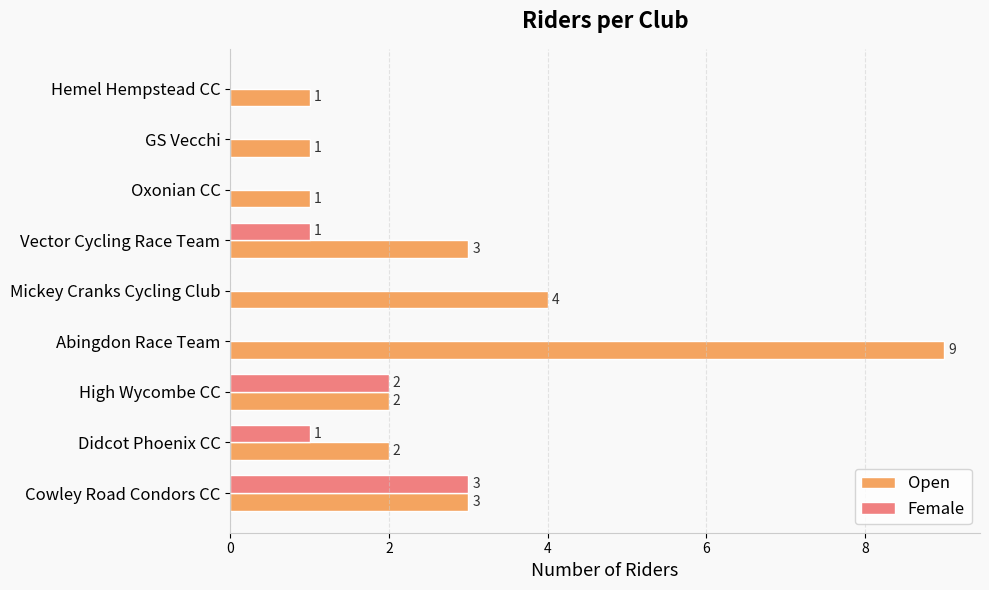

Which category has the highest value in the Open series?

Abingdon Race Team